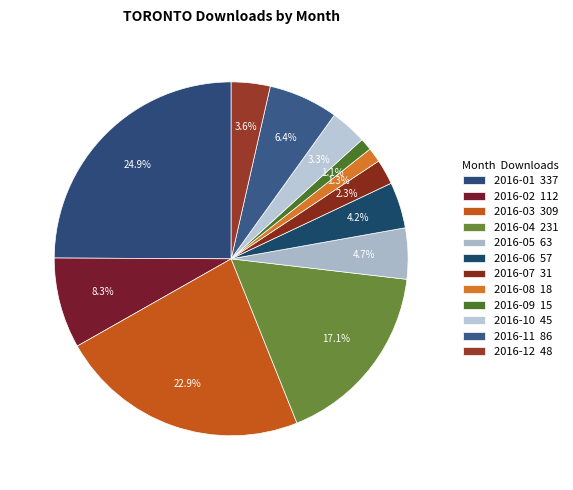

The 2016-06 slice represents 14% of the pie. True or false?

False